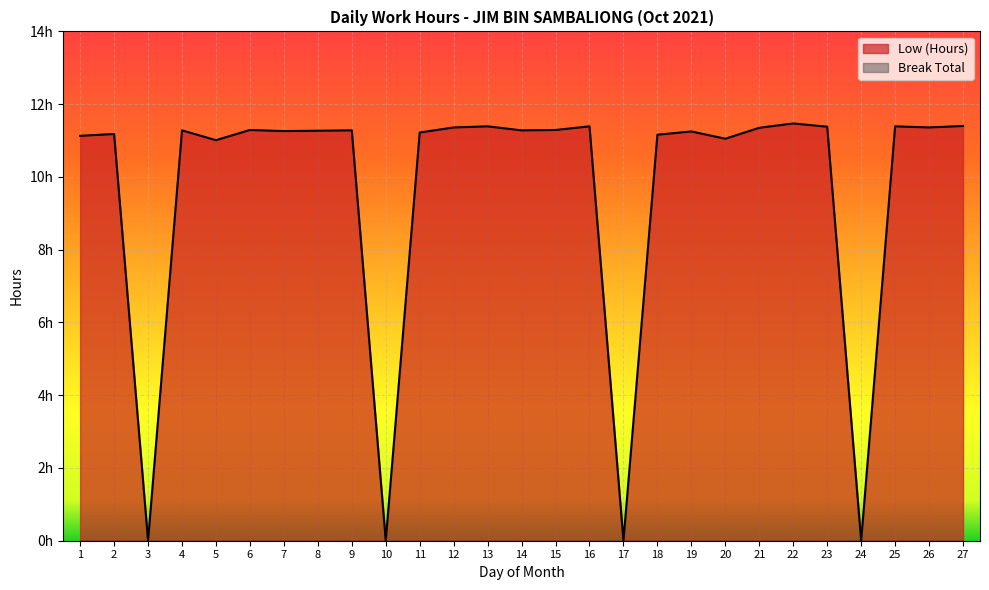

The chart shows a value of 3.9 at 3. True or false?

False